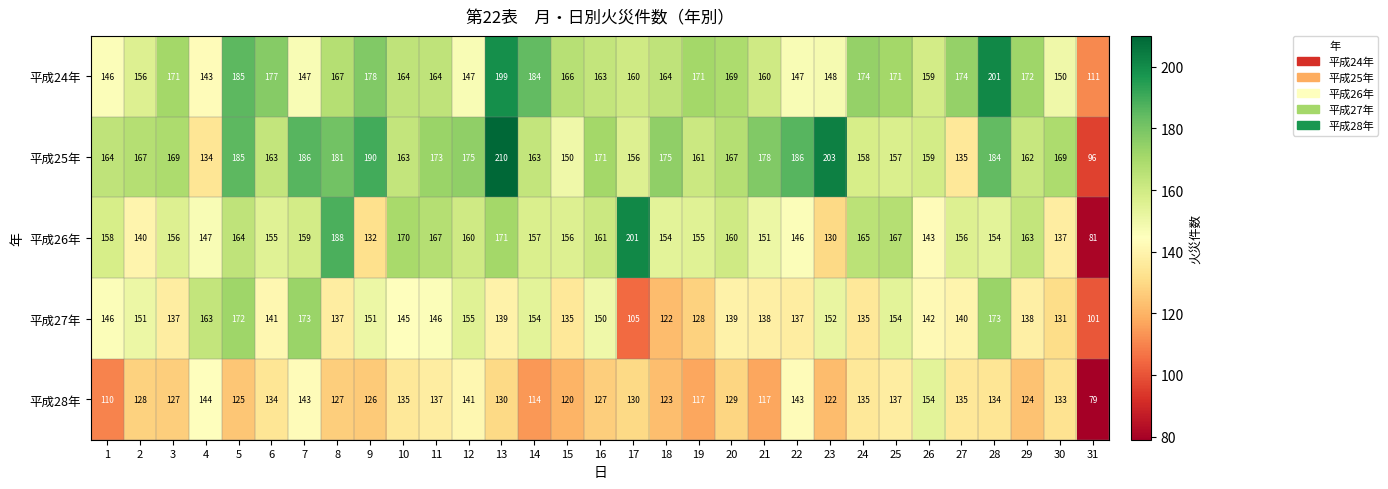

Which label corresponds to the largest value in the chart?

13